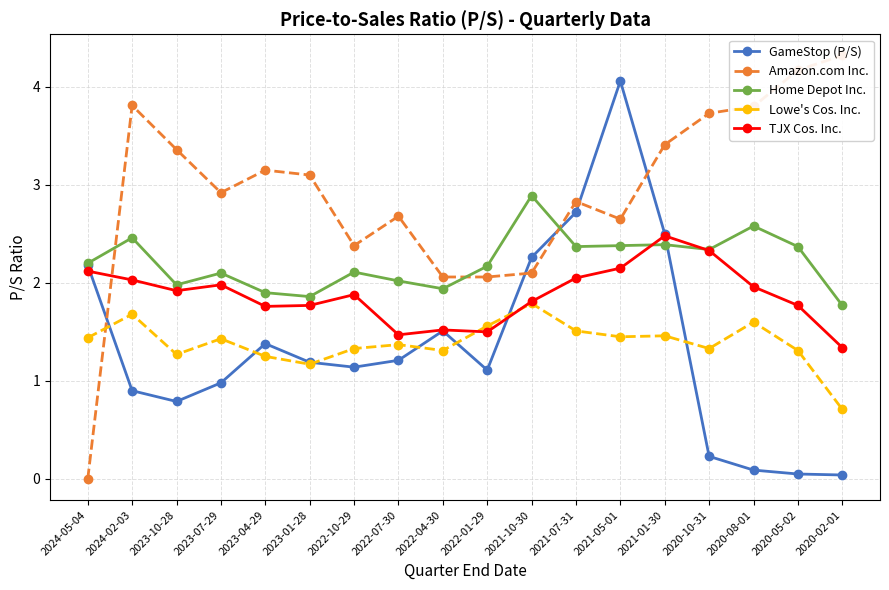

What is the difference between the Lowe's Cos. Inc. values at 2023-10-28 and 2021-05-01?

0.2